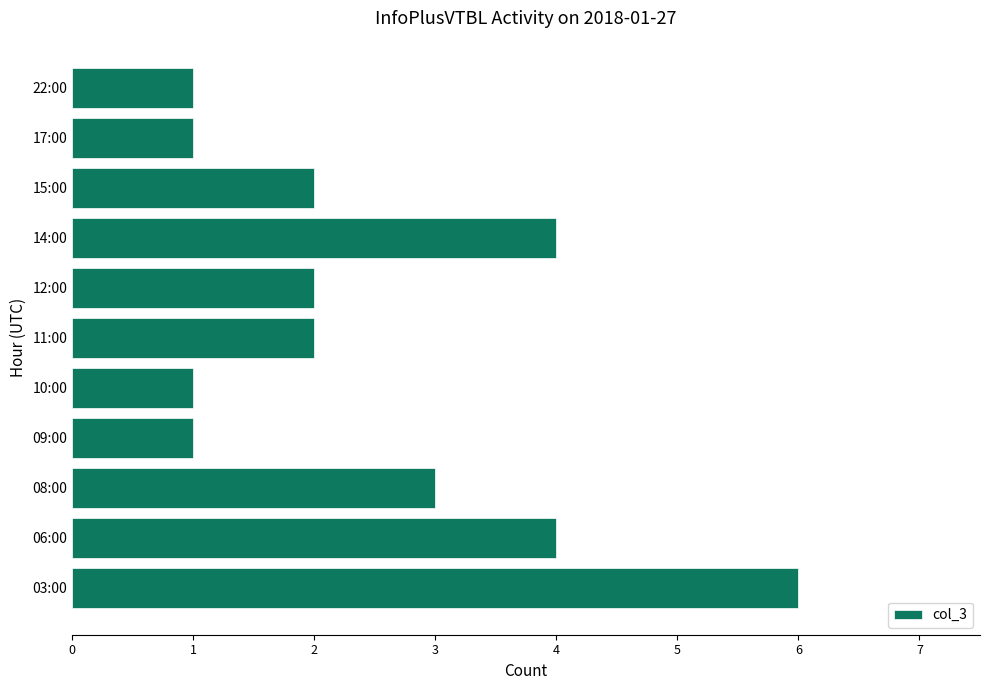

Where is the data nearest to the value 3?

08:00